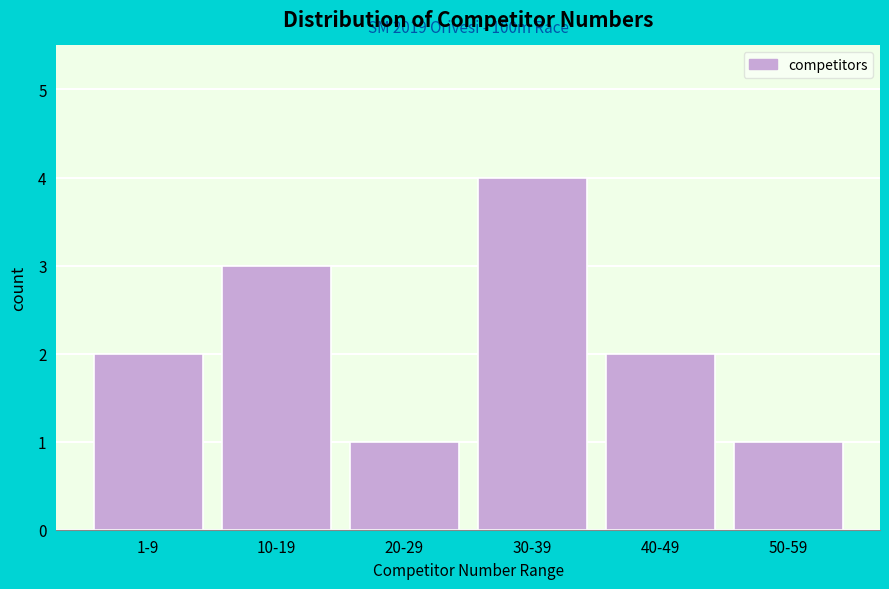

Reading right to left, what are all the values shown in this chart?

1	2	4	1	3	2